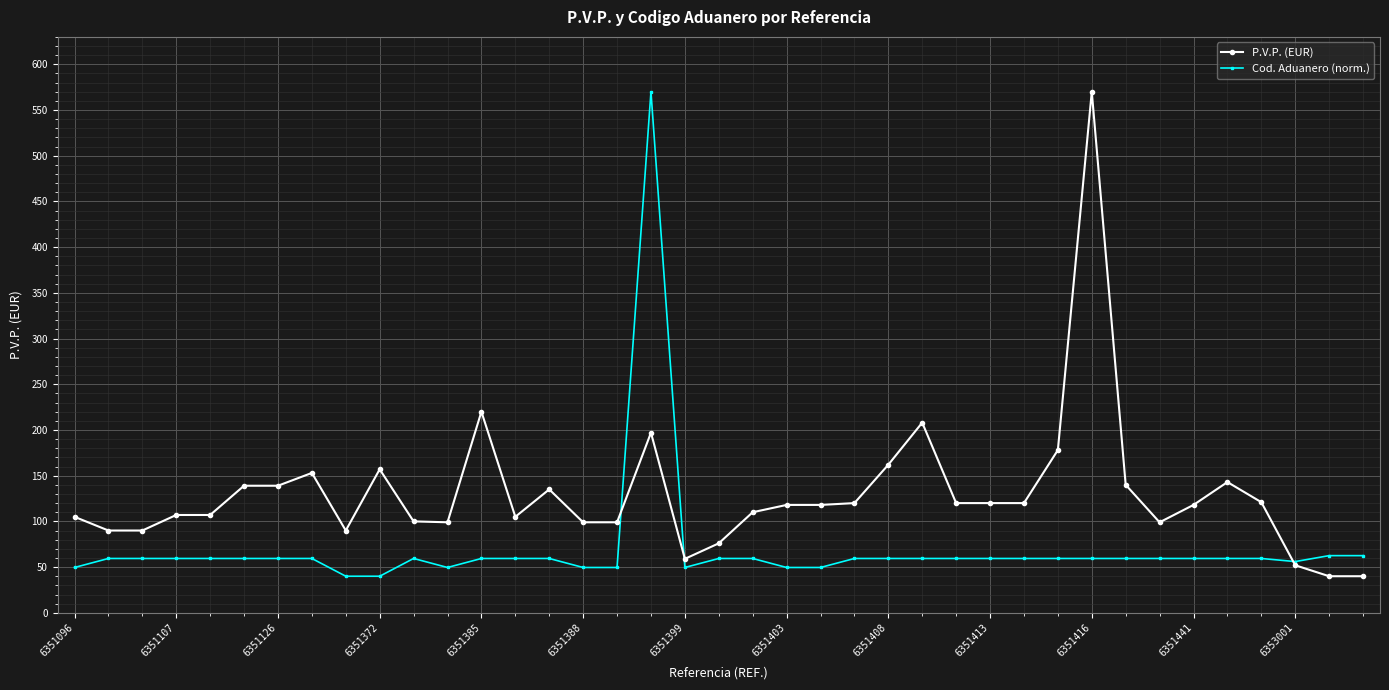

What is the value of the P.V.P. (EUR) point at the 15th from the left?

135.0